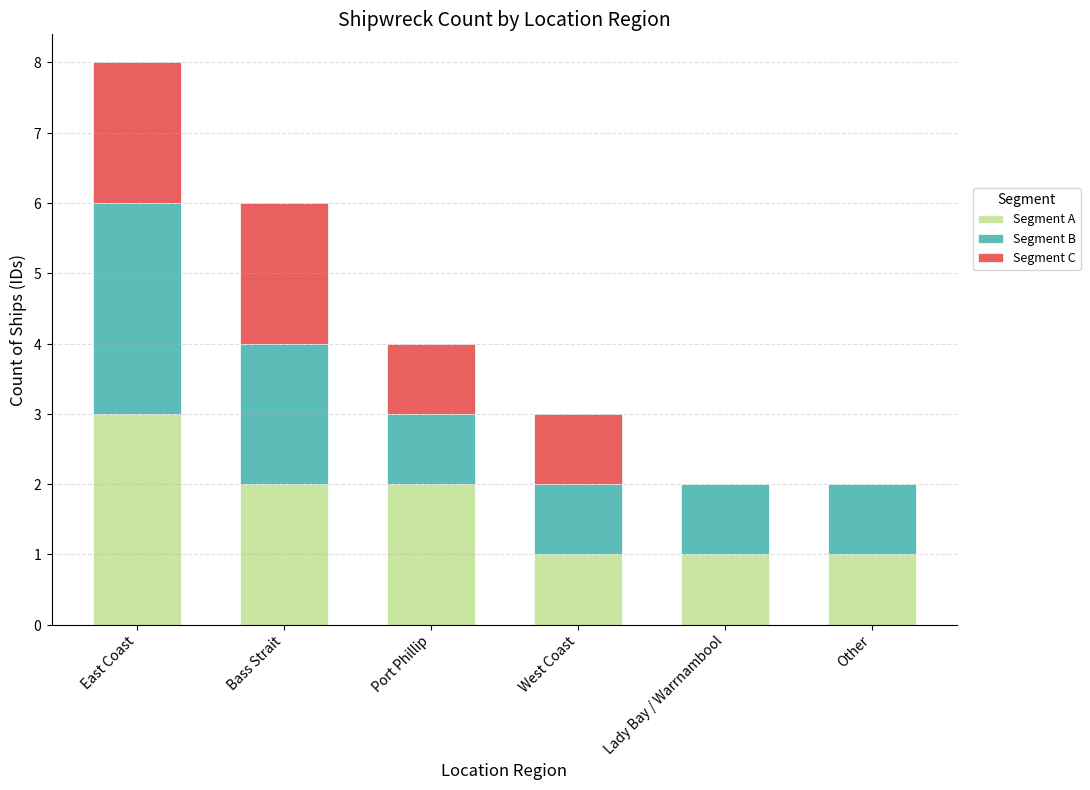

List the labels in order of Segment B value, smallest first.

Port Phillip, West Coast, Lady Bay / Warrnambool, Other, Bass Strait, East Coast